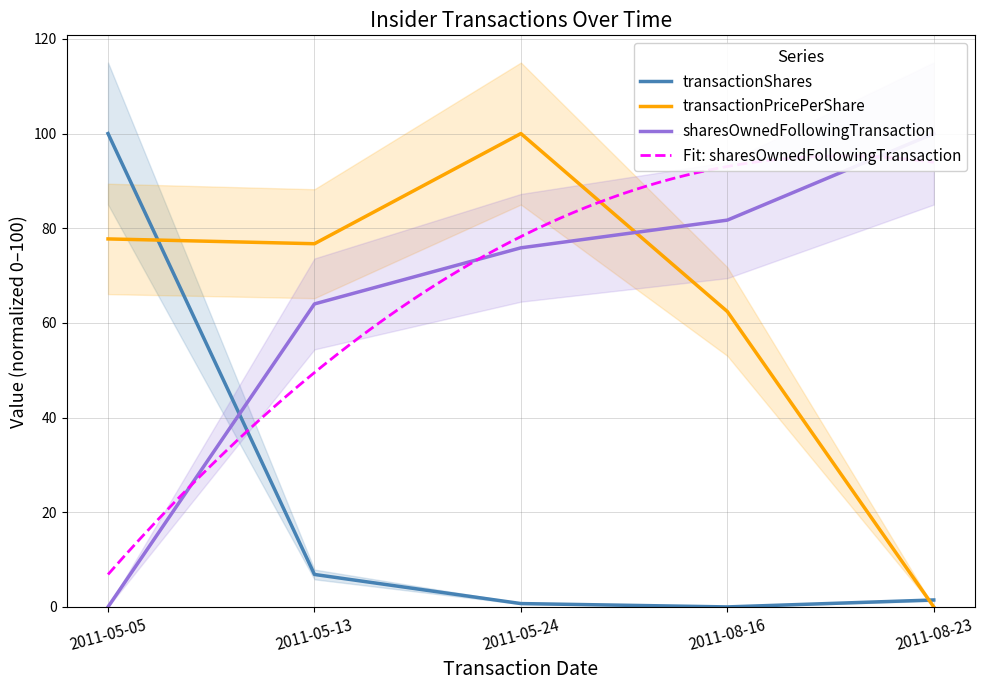

List the labels in order of transactionShares value, smallest first.

2011-08-16, 2011-05-24, 2011-08-23, 2011-05-13, 2011-05-05